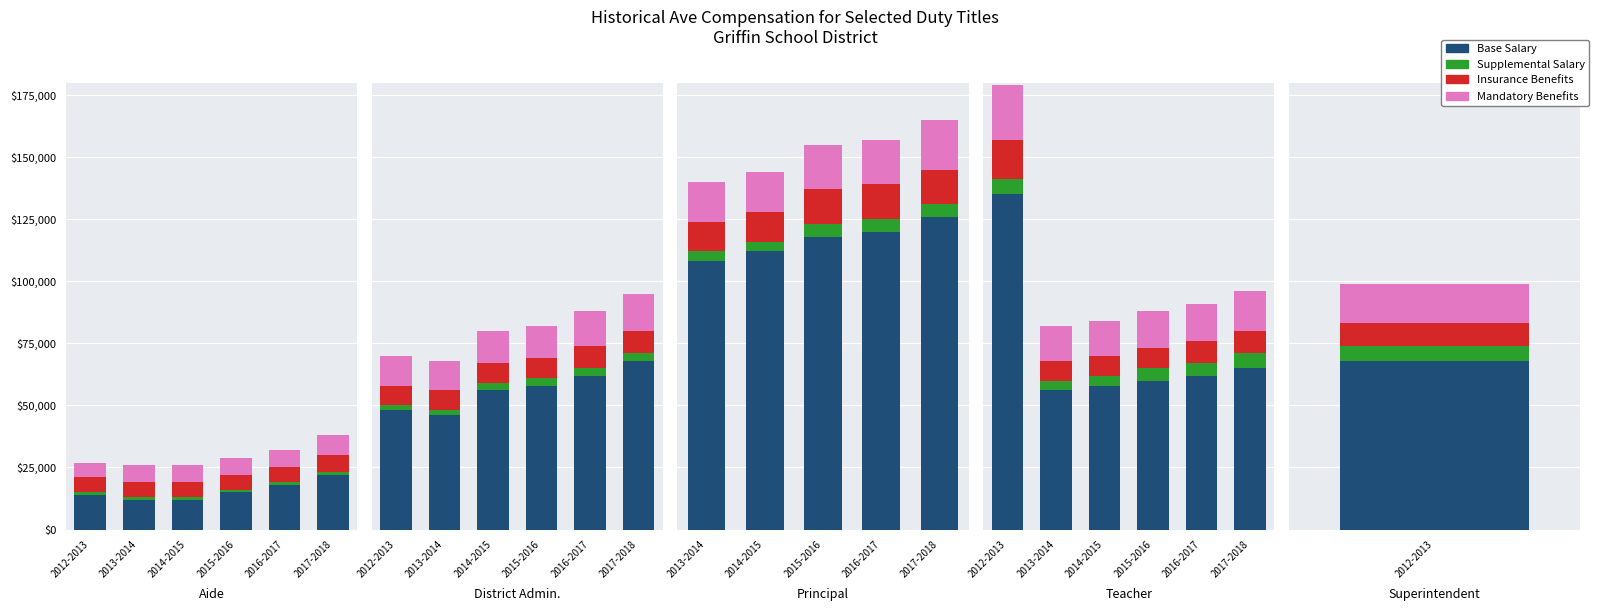

Where does the Base Salary series first go above 62000?

2012-2013